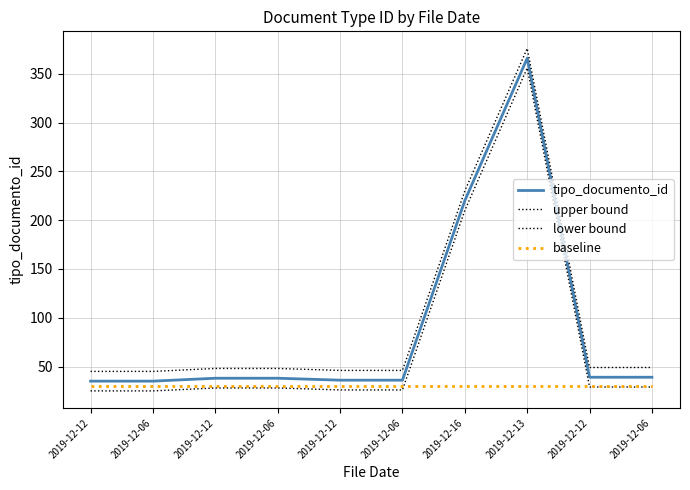

What is the maximum value shown in the chart?

376